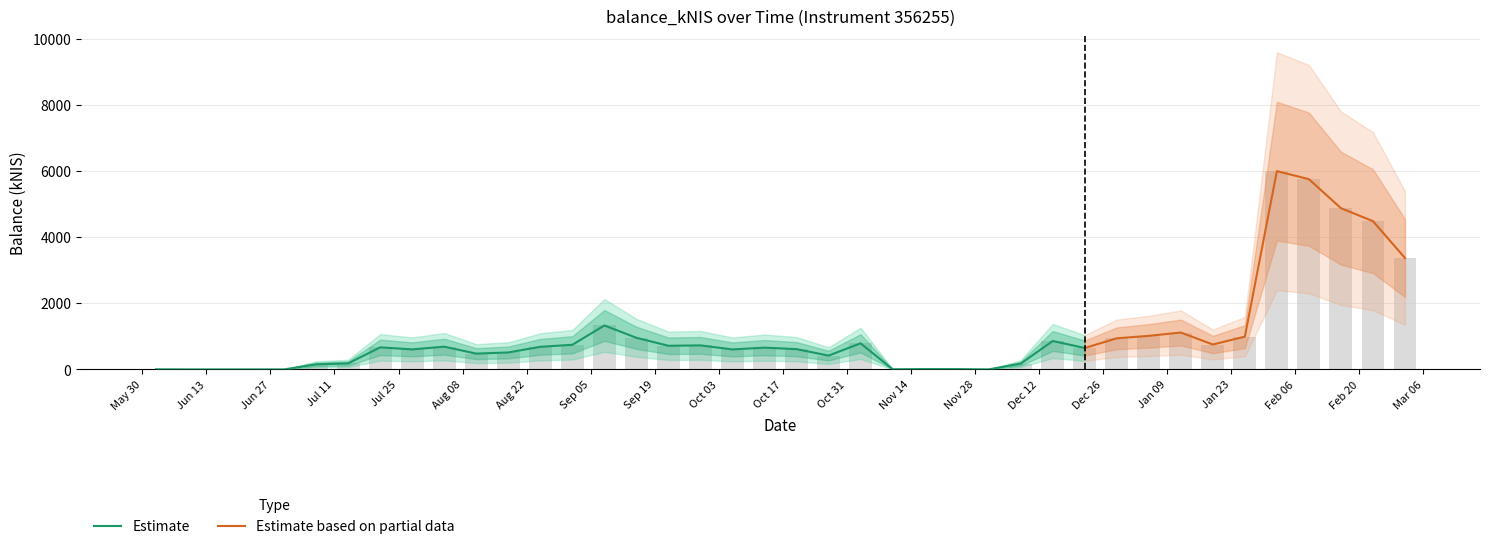

How many data points does each series have?

40